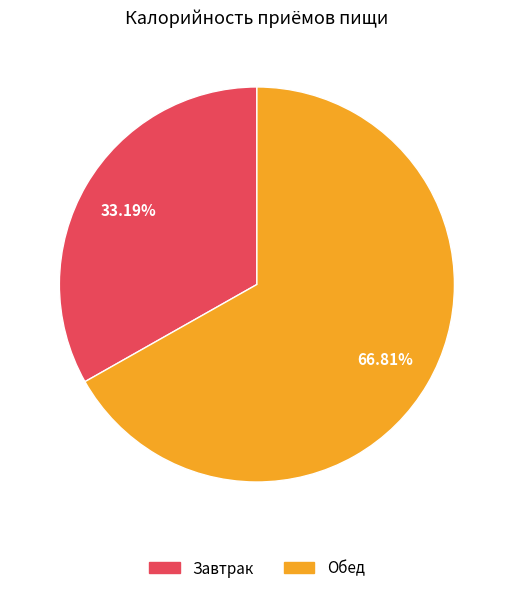

Between Завтрак and Обед, which is larger?

Обед